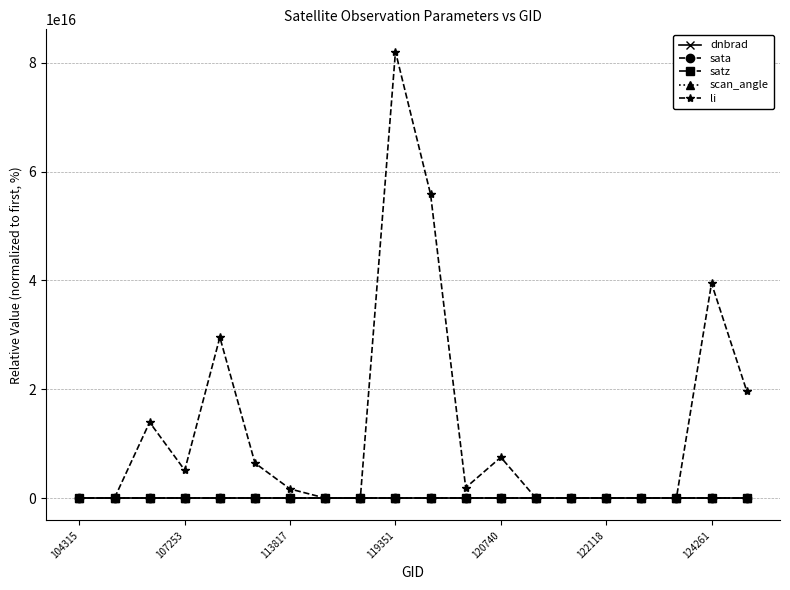

Count the number of categories in the chart.

20